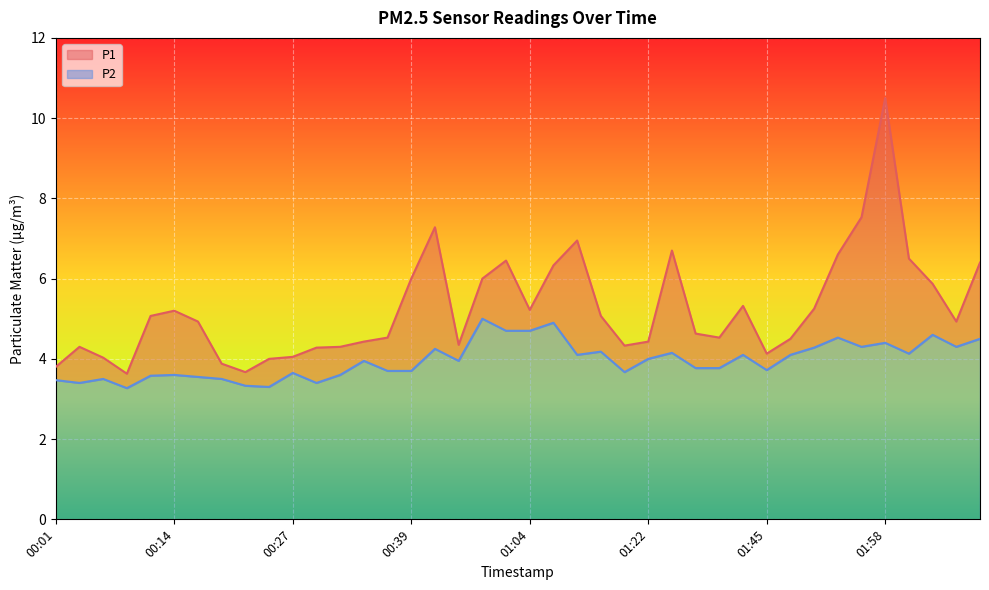

In P2, how many points are lower than both neighbors (excluding endpoints)?

11